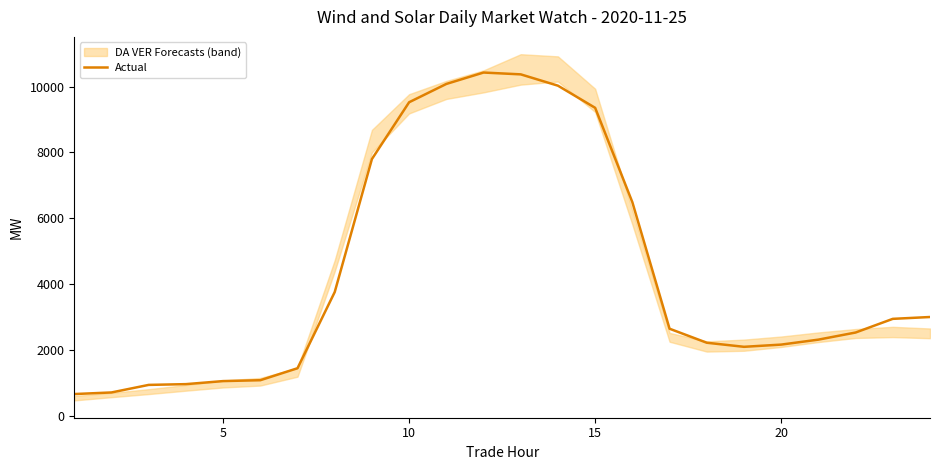

What is the maximum value for Actual?

10430.0